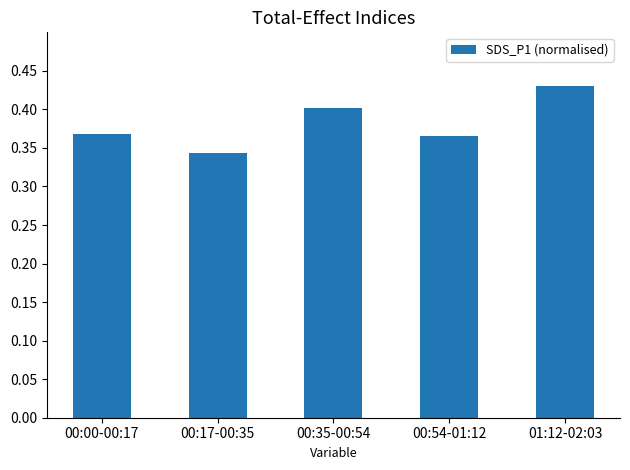

The chart shows a value of 0.4 at 01:12-02:03. True or false?

True